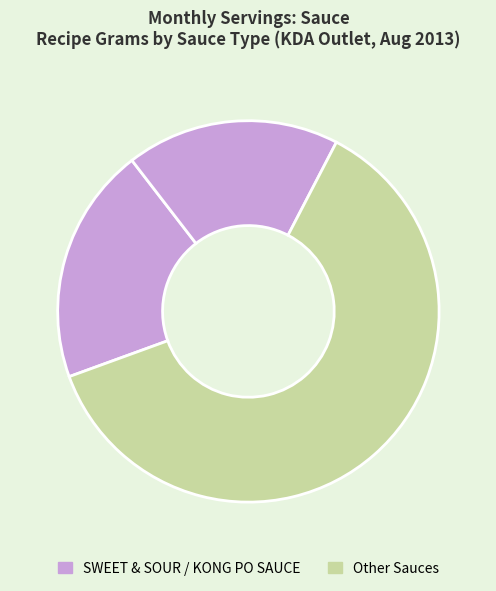

How many slices are in this pie chart?

3